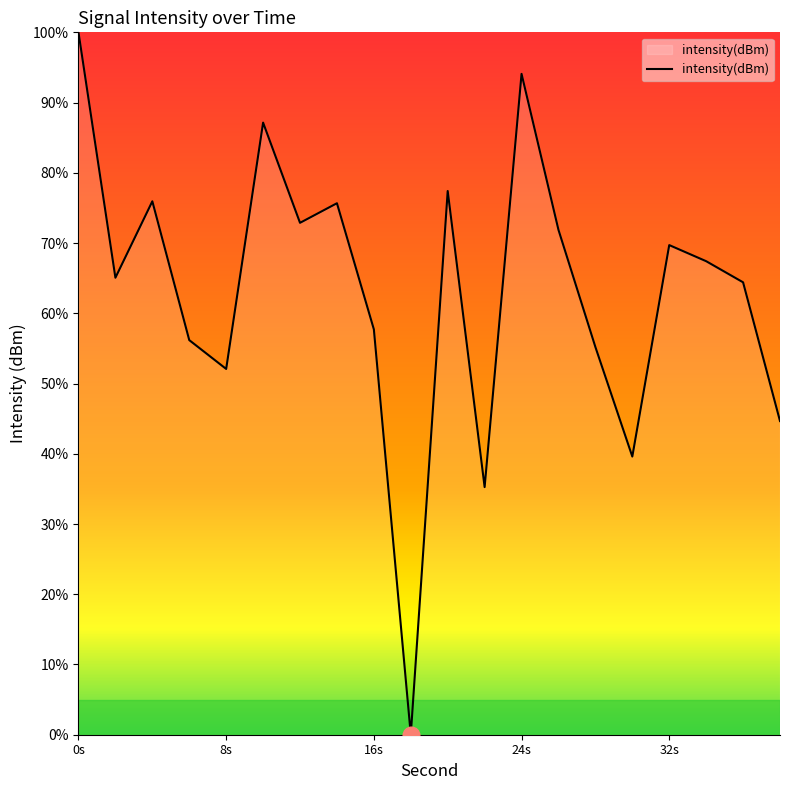

What is the difference between the maximum and minimum values?

100.0